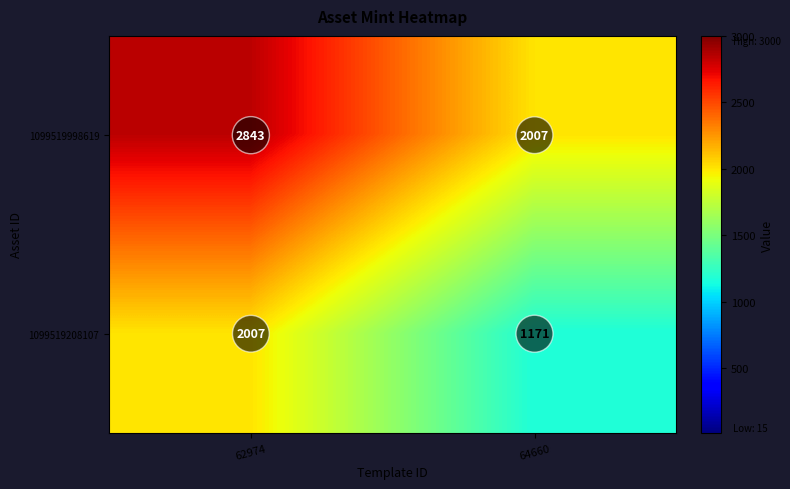

What value does the 1099519998619 series have at 62974, to the nearest 100?

2800